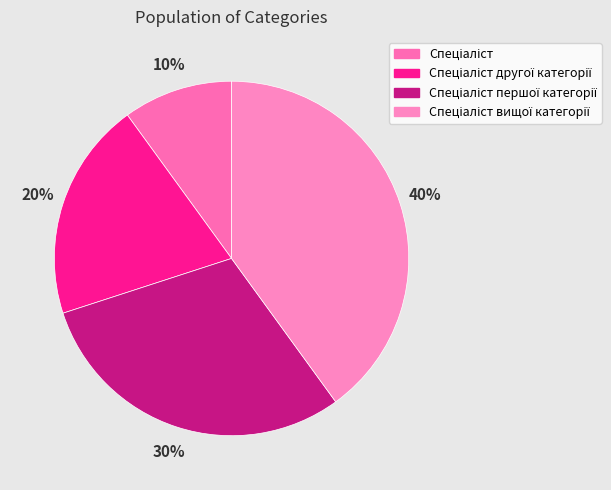

What percentage is the Спеціаліст першої категорії slice, to the nearest percent?

30%